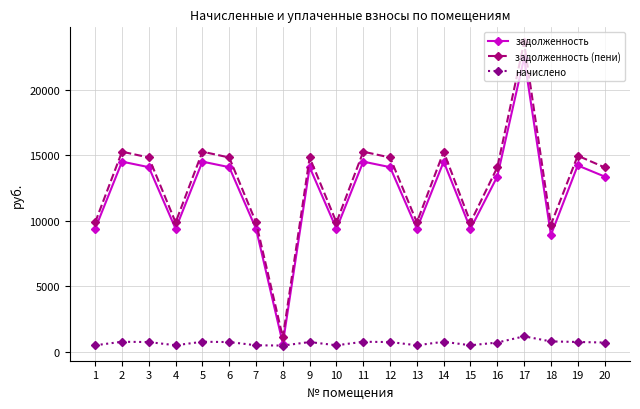

At which category is the sum across all series the highest?

17